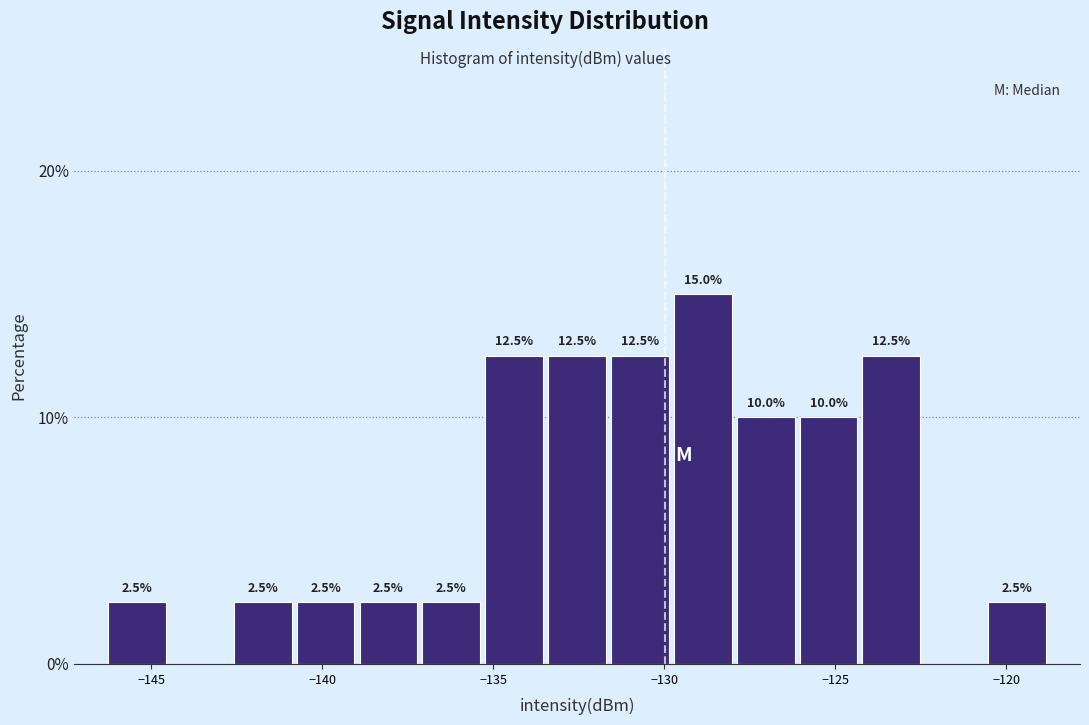

Read against the x-axis, roughly where is the centre of the tallest bar?

-129.0